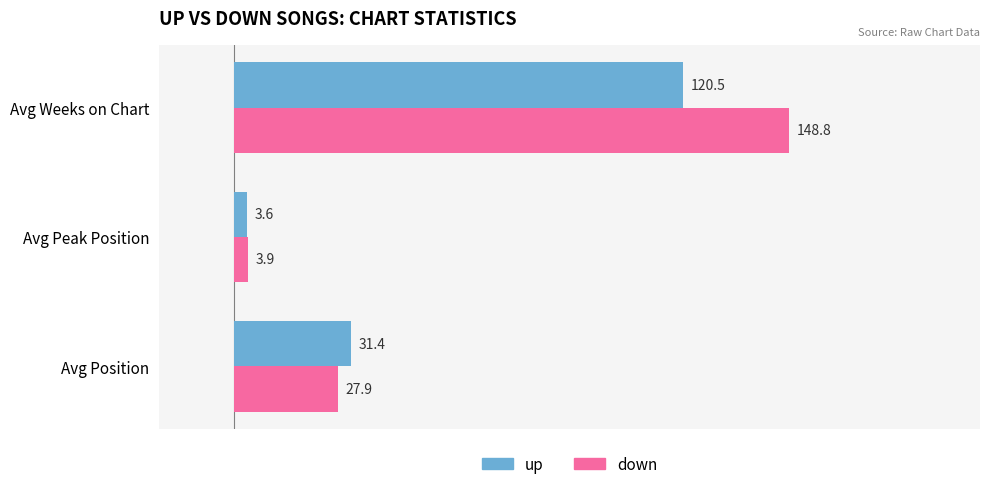

The up series shows 216.3 at Avg Weeks on Chart. True or false?

False